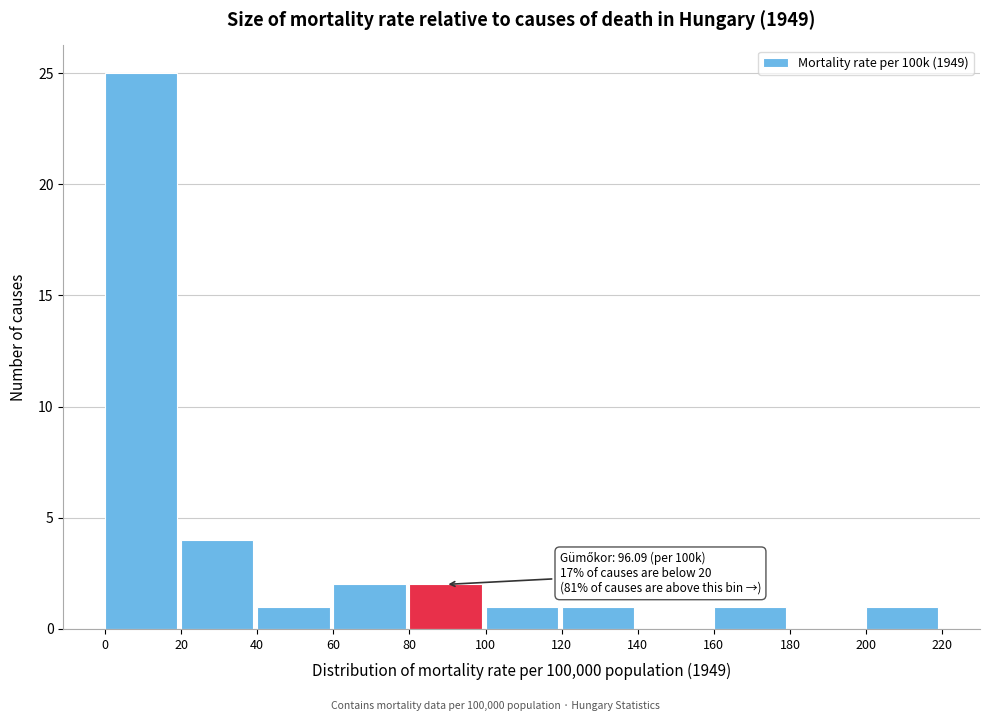

Over which range of the x-axis is the bar tallest?

0 to 20